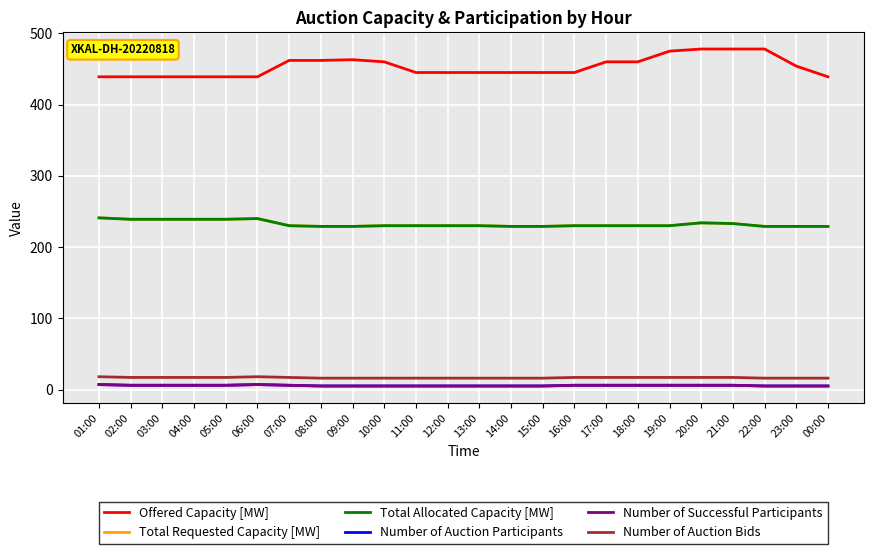

At how many categories does at least one series exceed 99?

24